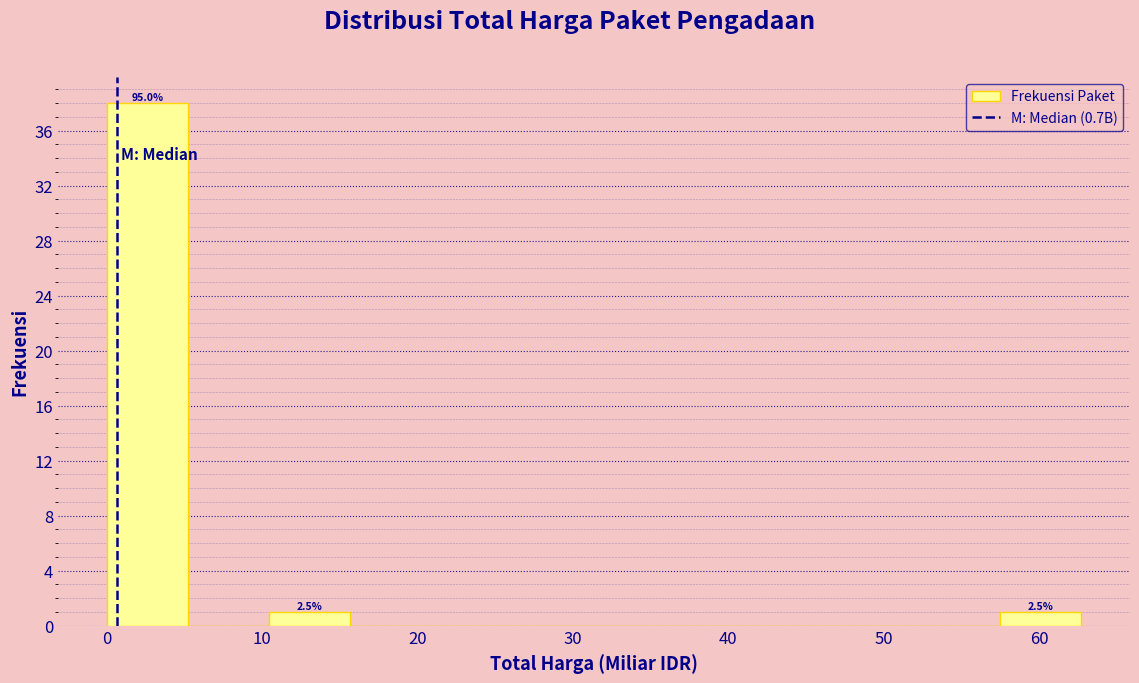

Over which range of the x-axis is the bar tallest?

0 to 5